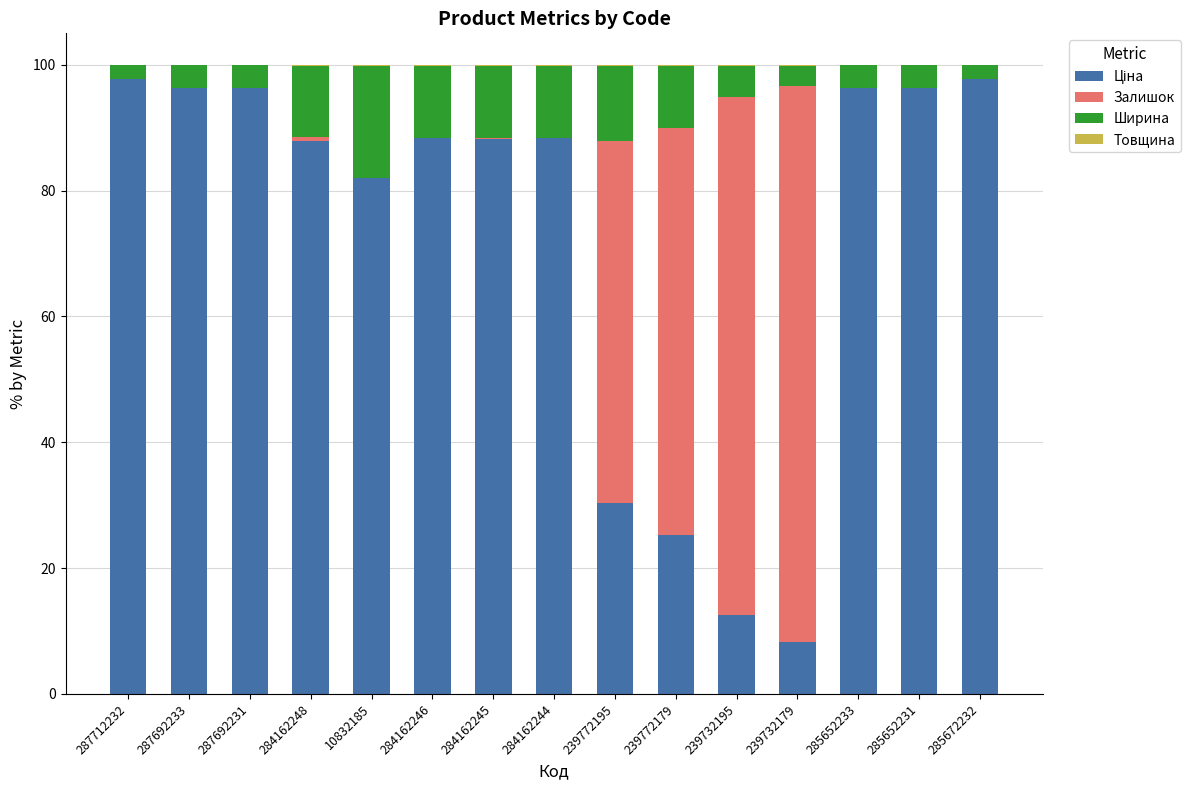

What is the label of the 3rd bar from the left?

287692231